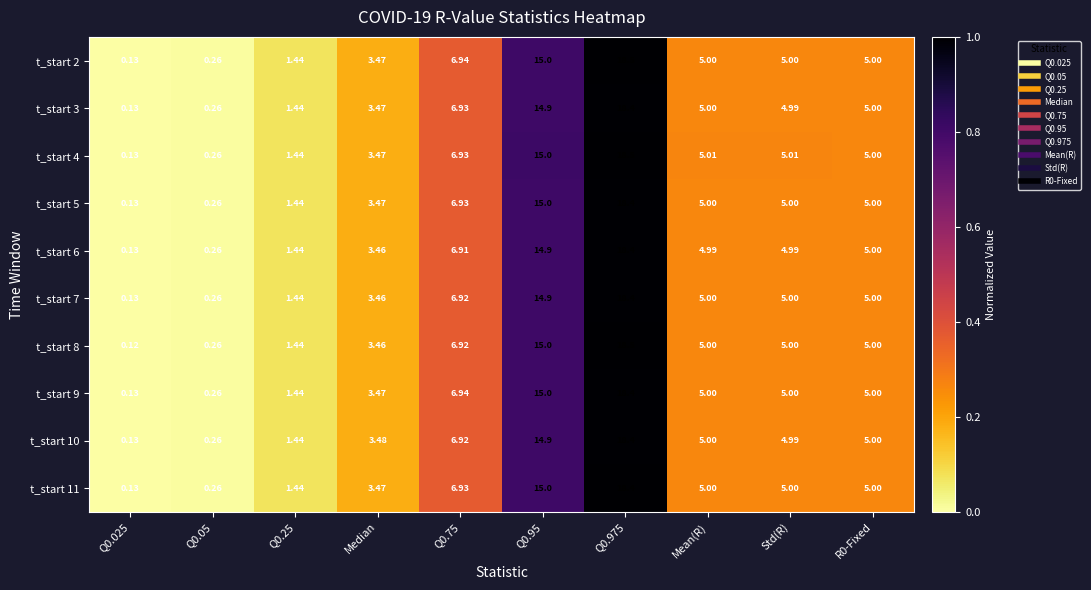

Is the value of t_start 10 at Median greater than the value of t_start 2 at Std(R)?

No